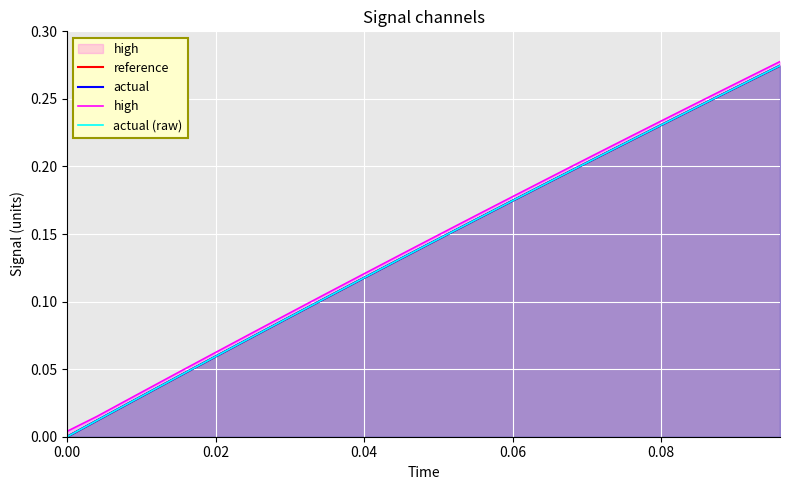

Rank the series at 0.06 from lowest to highest value.

reference, actual, actual (raw), high